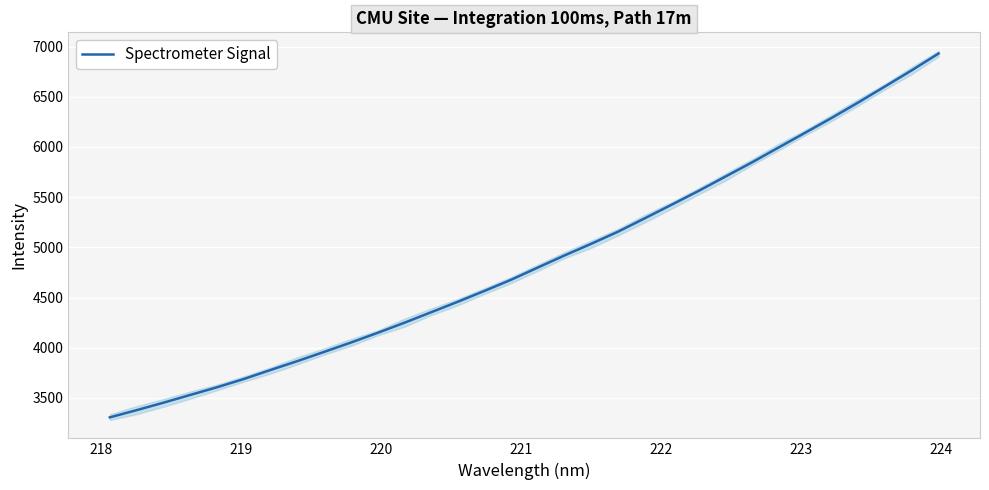

What is the lowest value of the Spectrometer Signal series?

3306.5